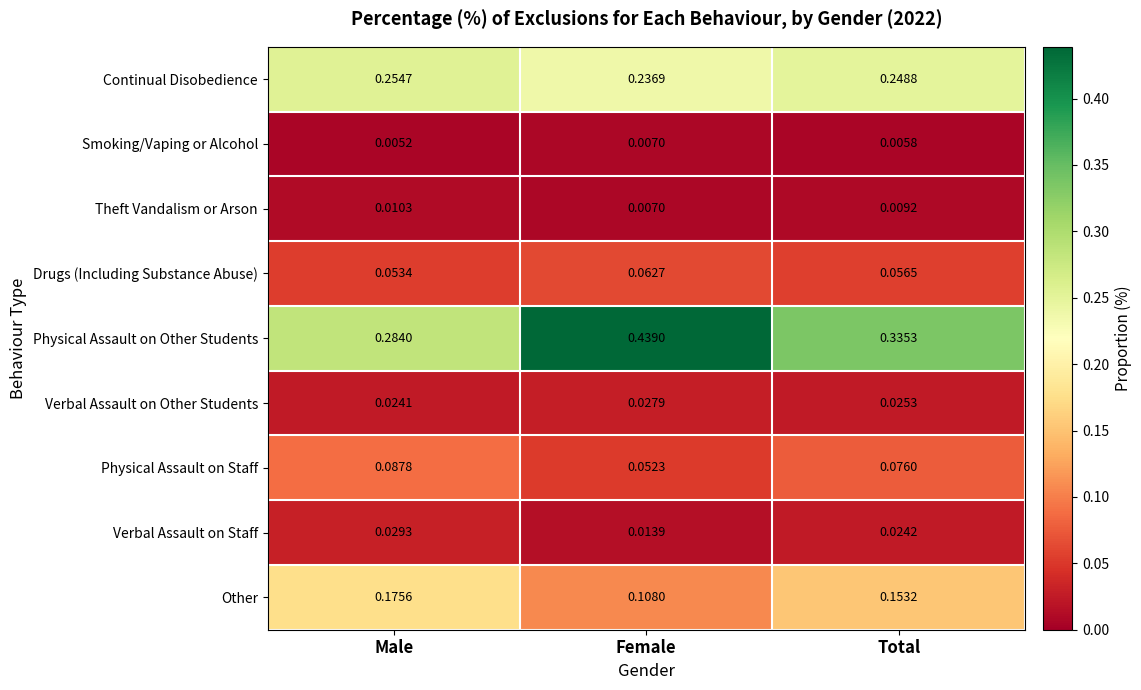

Which series has the widest spread of values?

Physical Assault on Other Students